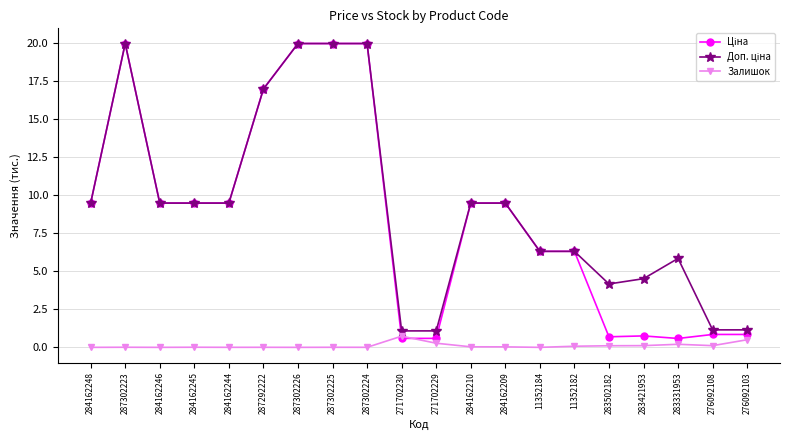

What is the label of the 5th point from the left?

284162244